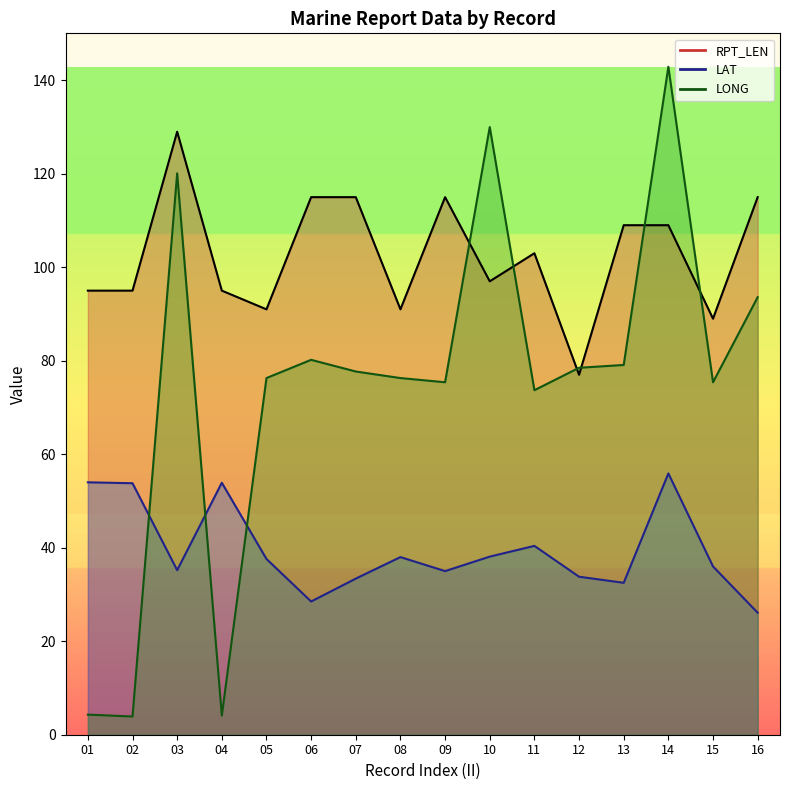

At how many categories does at least one series exceed 56?

16